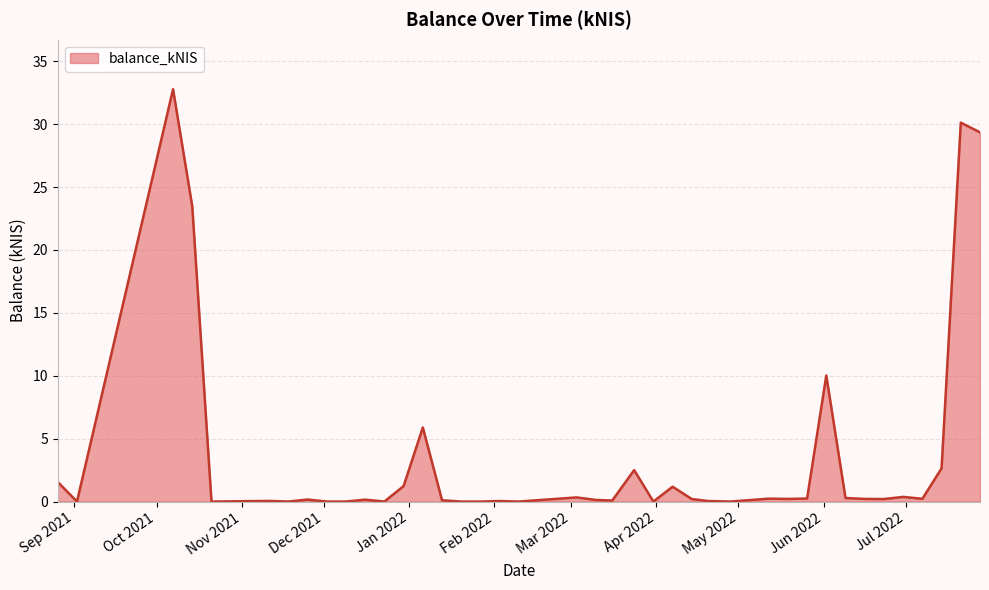

What is the difference between the maximum and second lowest values?

32.8